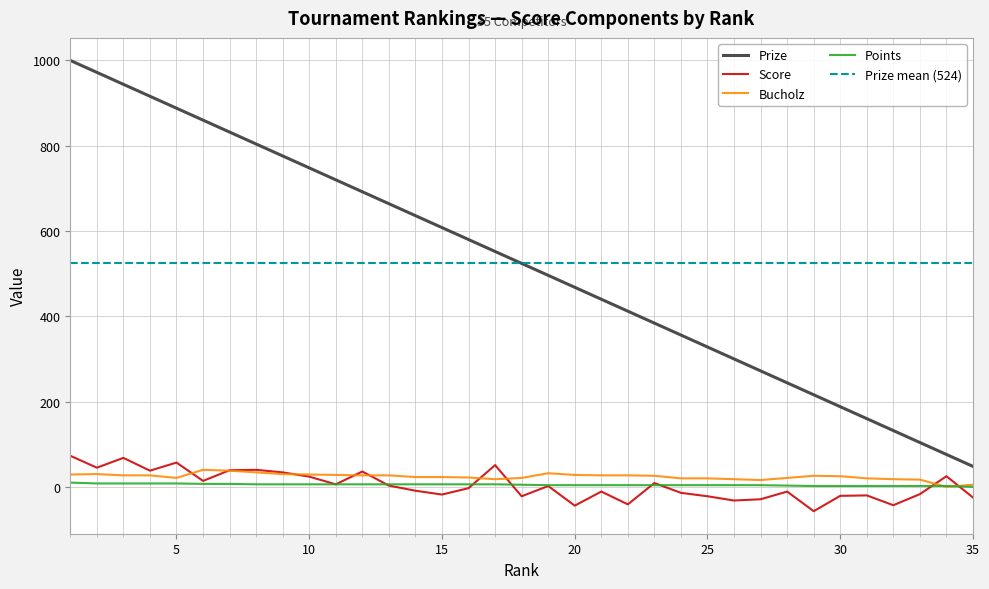

What value does the Points series have at 1?

10